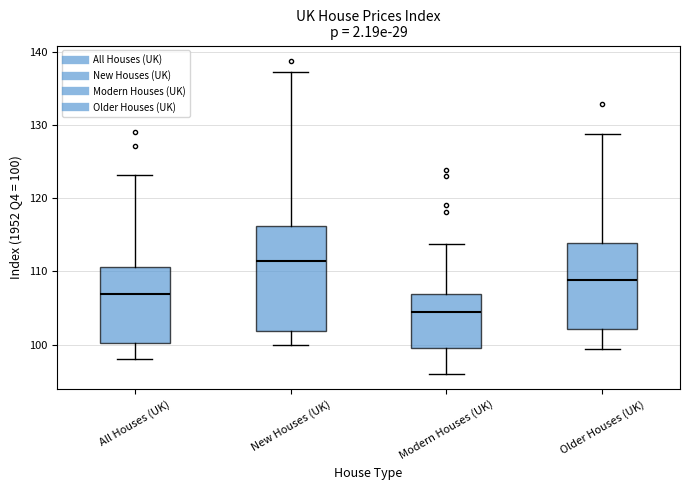

Reading left to right, transcribe this box plot: for each box, give where its median line is, the range the box spans, and where its two whiskers end, as read against the y-axis. The values are not printed on the chart, so give them approximately, as read against the axis.

All Houses (UK): median 107, box 100 to 111, whiskers 98 to 123
New Houses (UK): median 111, box 102 to 116, whiskers 100 to 137
Modern Houses (UK): median 104, box 100 to 107, whiskers 96 to 114
Older Houses (UK): median 109, box 102 to 114, whiskers 99 to 129